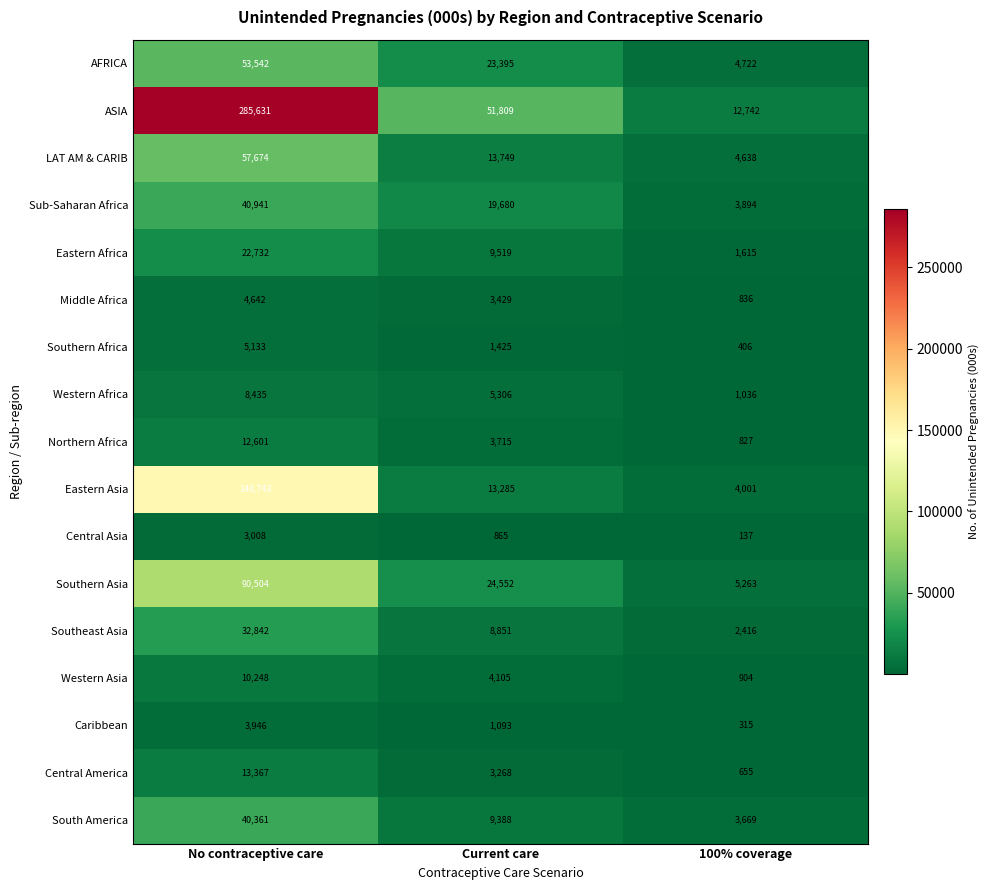

Which series has the largest total across all categories?

ASIA